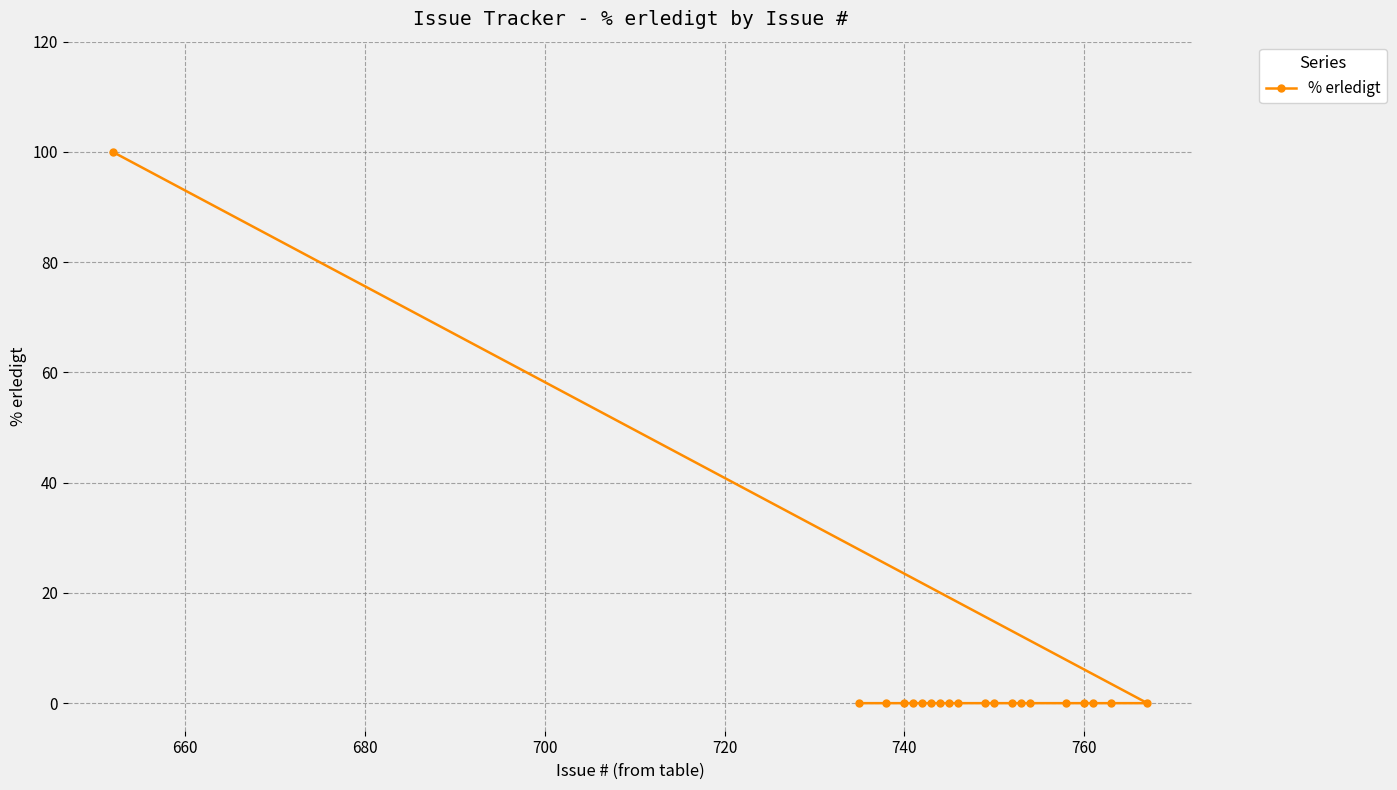

What is the difference between the maximum and minimum values?

100